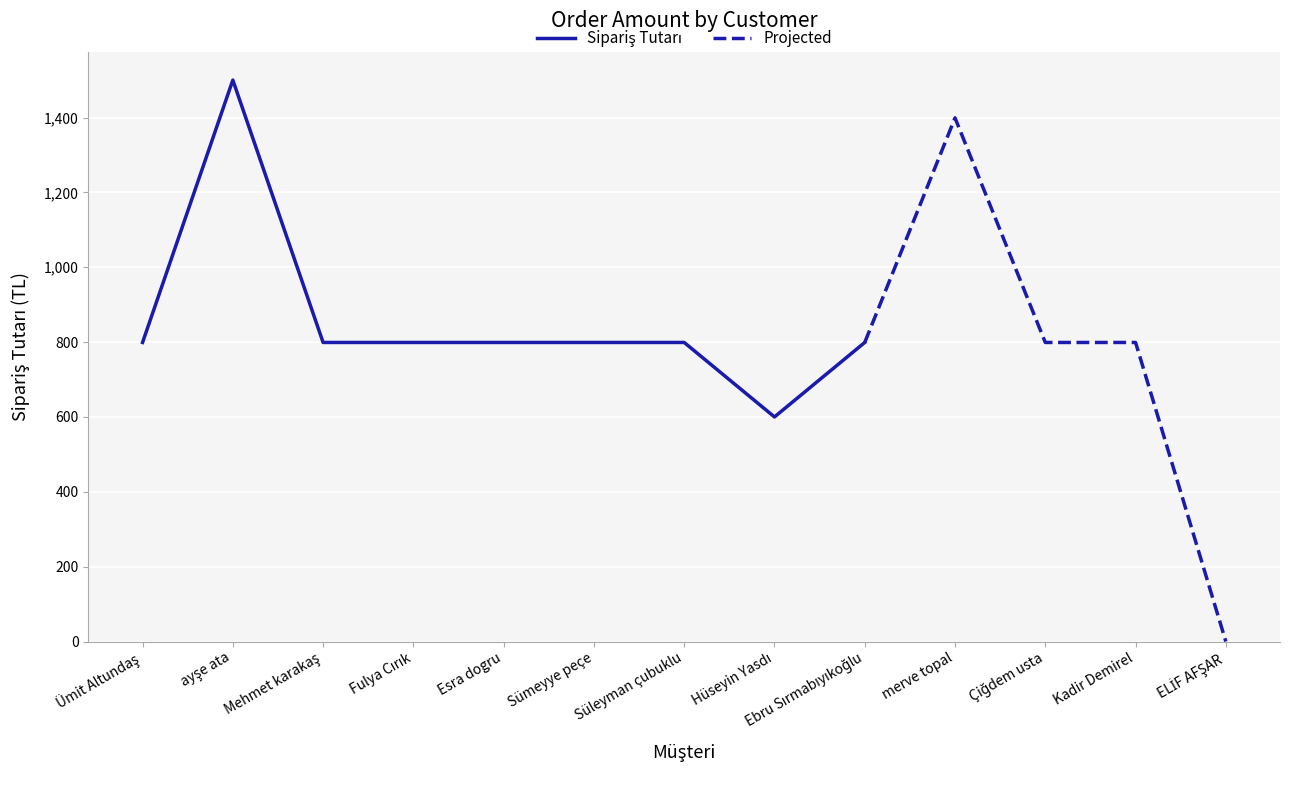

List the labels in order of value, smallest first.

ELİF AFŞAR, Hüseyin Yasdı, Ümit Altundaş, Mehmet karakaş, Fulya Cırık, Esra dogru, Sümeyye peçe, Süleyman çubuklu, Ebru Sırmabıyıkoğlu, Çiğdem usta, Kadir Demirel, merve topal, ayşe ata